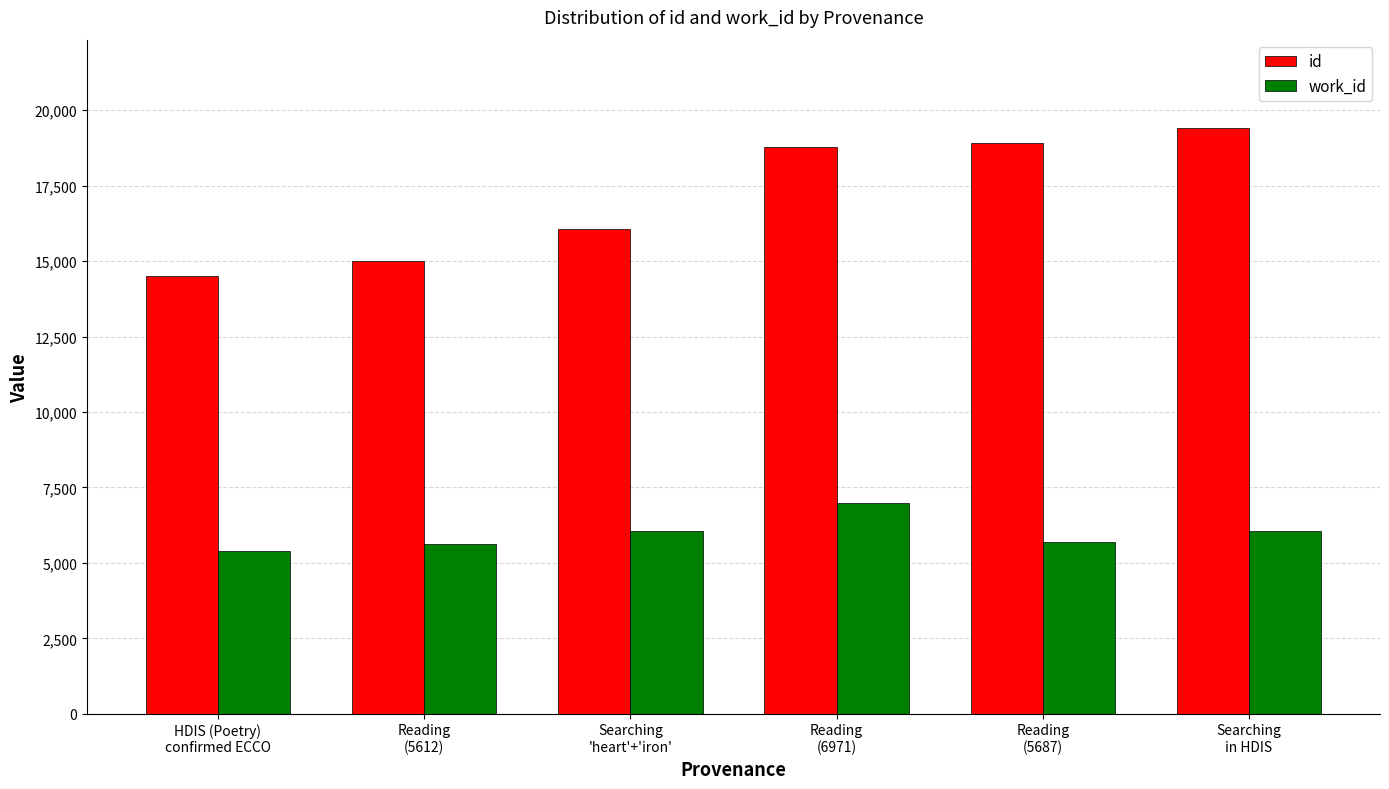

Between HDIS (Poetry)
confirmed ECCO and Reading
(6971), which series saw the biggest shift?

id